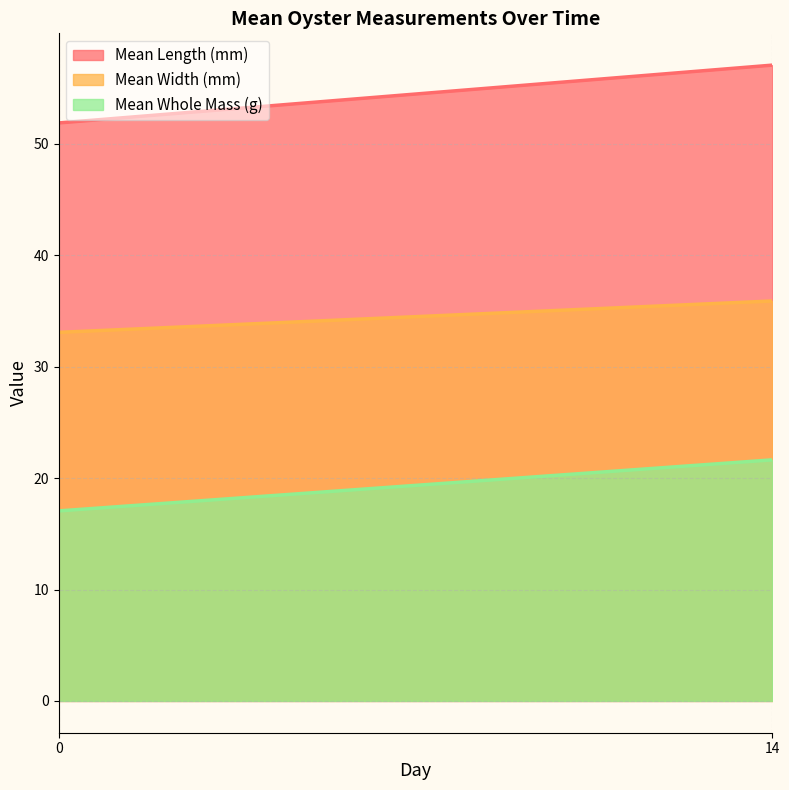

Read the Mean Whole Mass (g) value at 0.

17.1